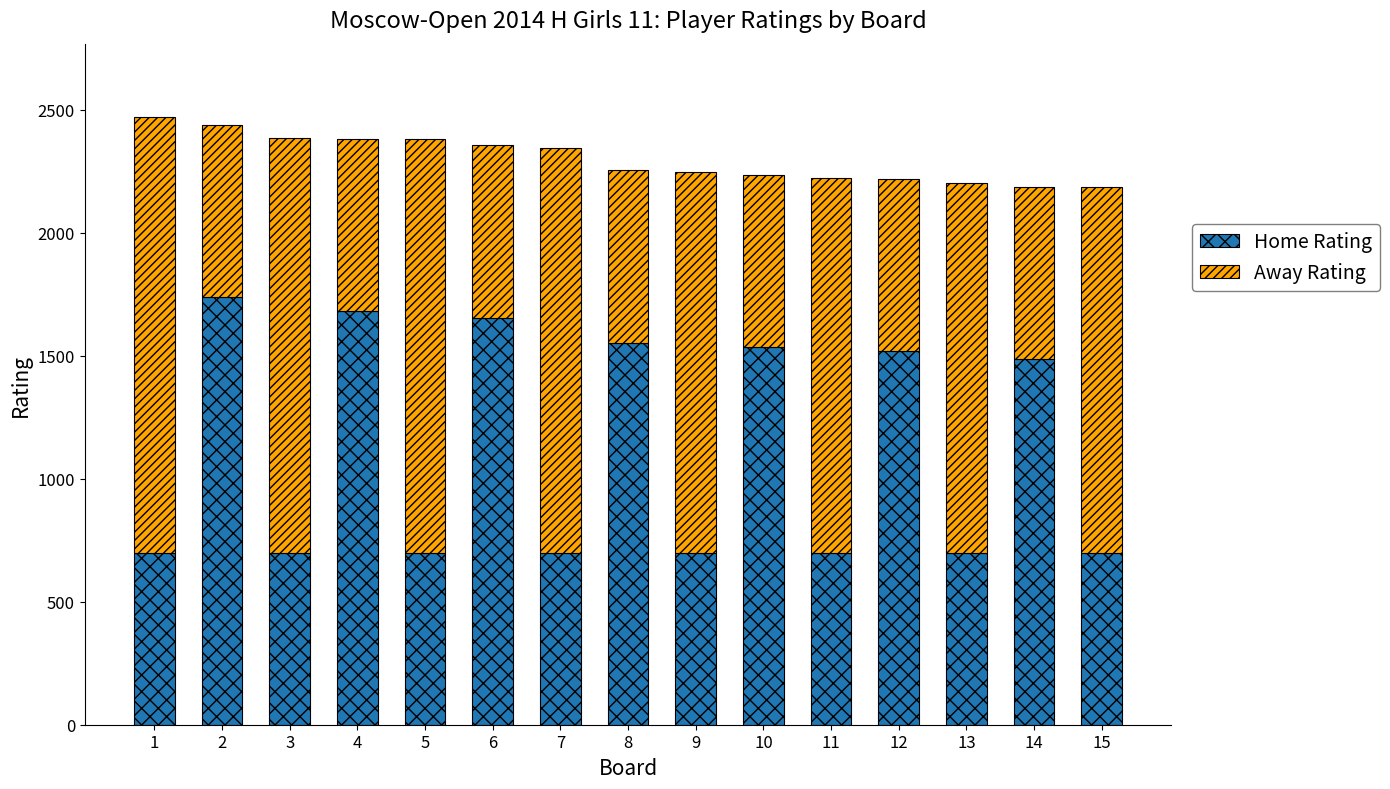

The value of Home Rating at 2 is 745. True or false?

False